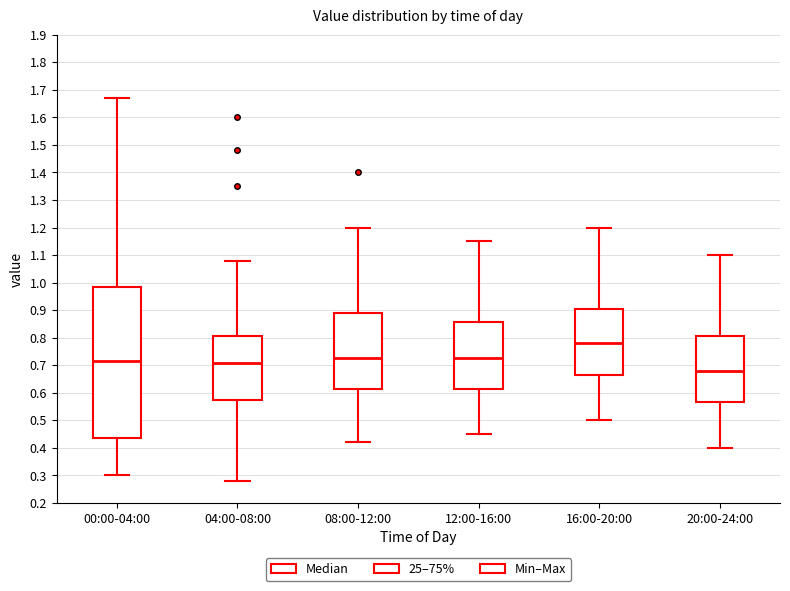

Where does the lower whisker of the box for 16:00-20:00 end on the y-axis? The values are not printed on the chart, so give them approximately, as read against the axis.

0.50